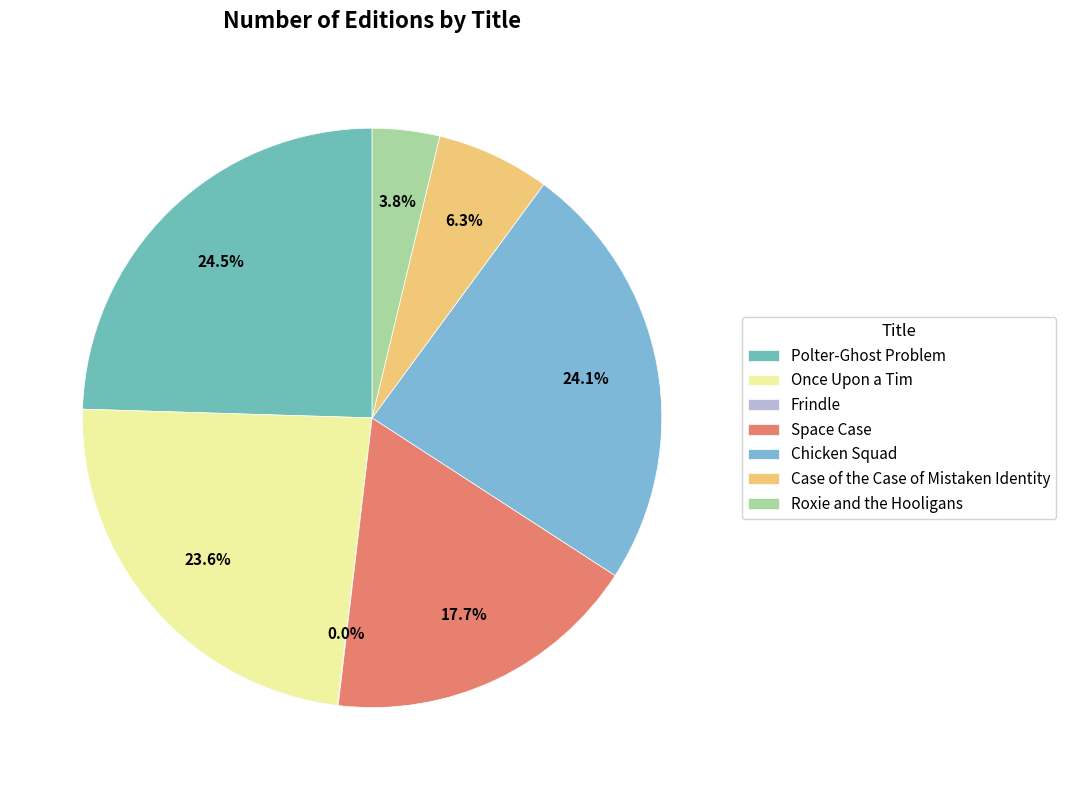

Does any single category account for the majority?

No